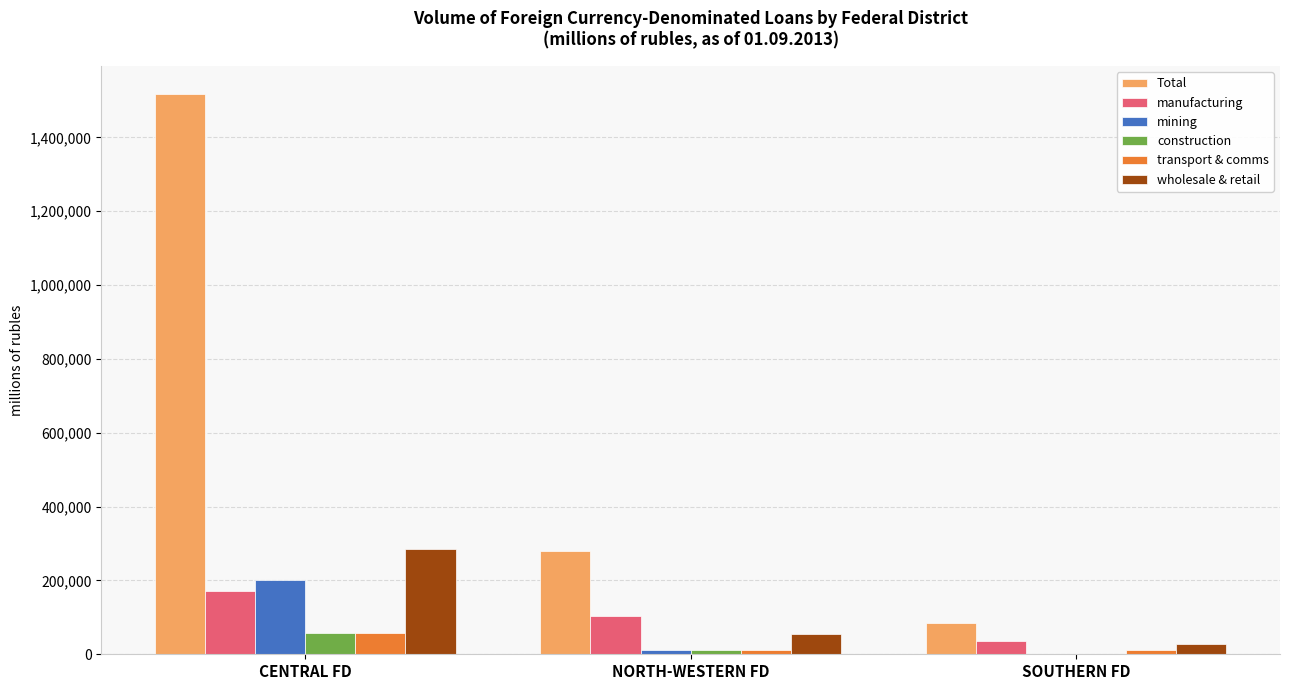

What is the total value across all series at SOUTHERN FD?

161440